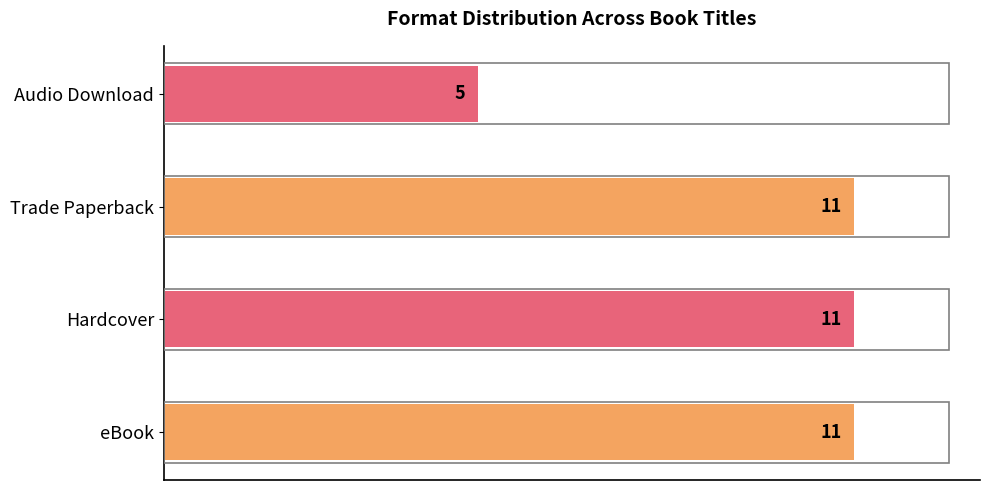

What is the greatest value displayed?

11